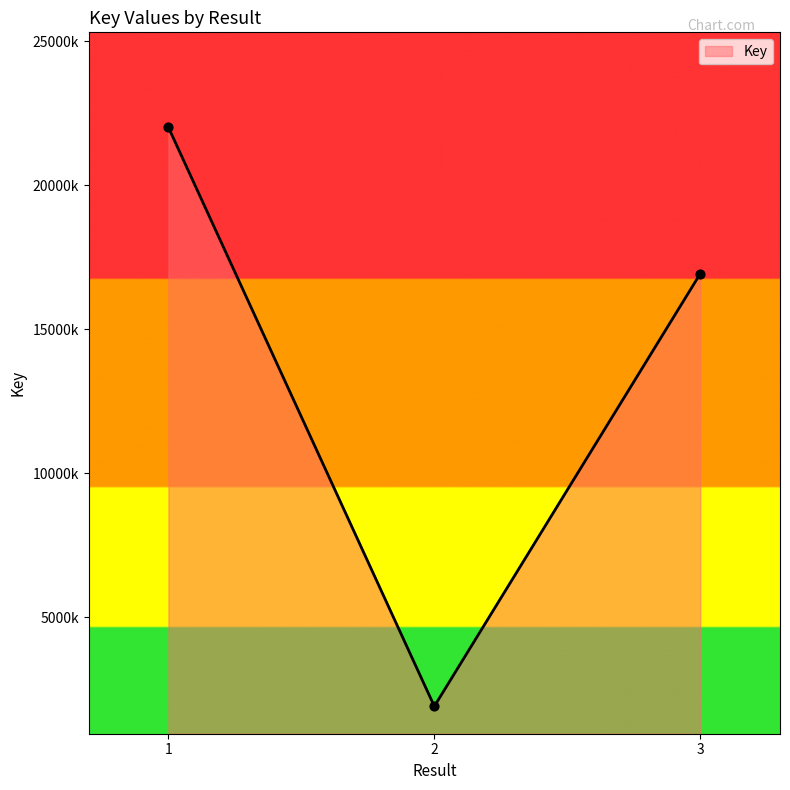

What is the change in value from 1 to 2?

-20106093